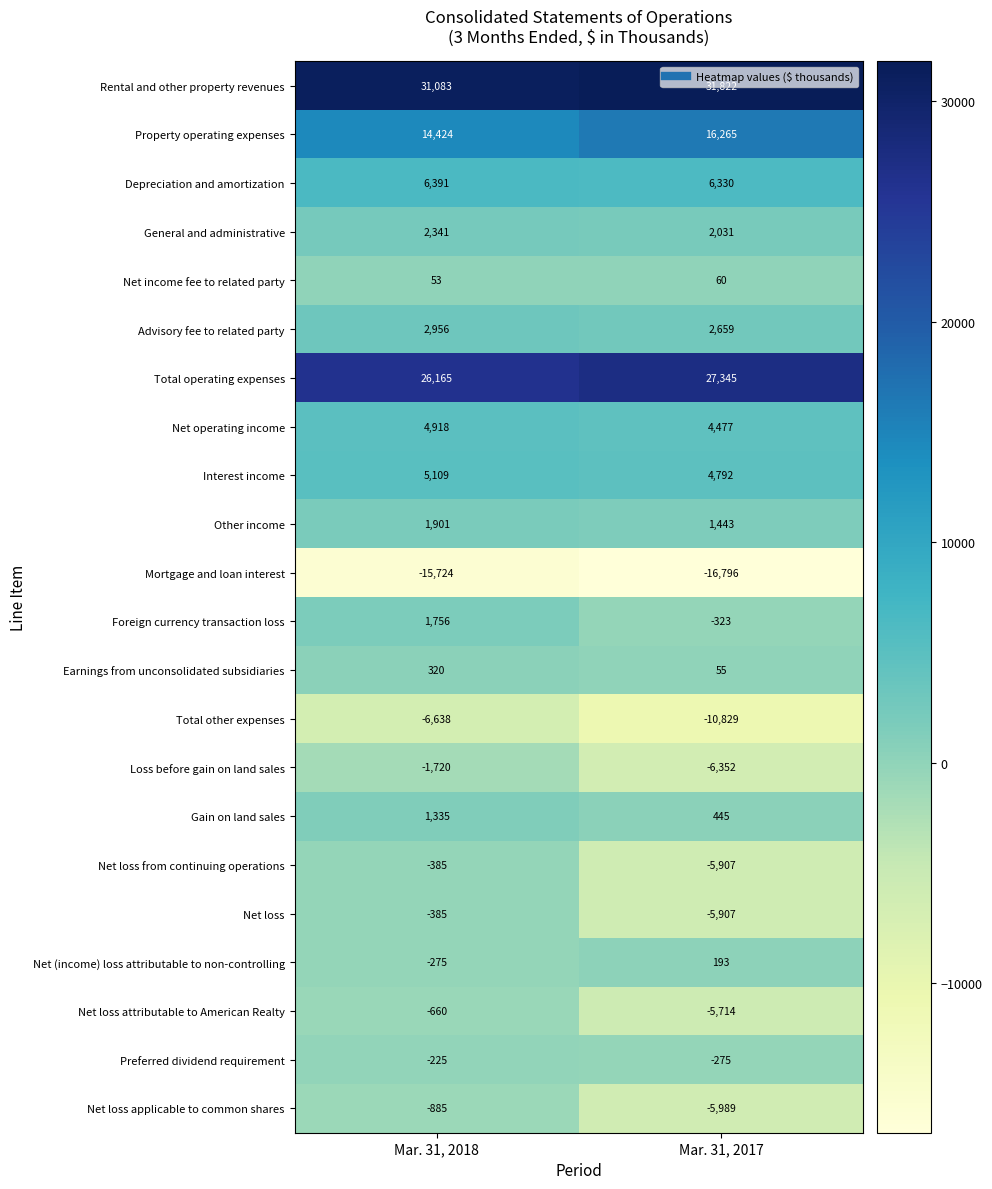

What is the total value across all series at Mar. 31, 2018?

71855